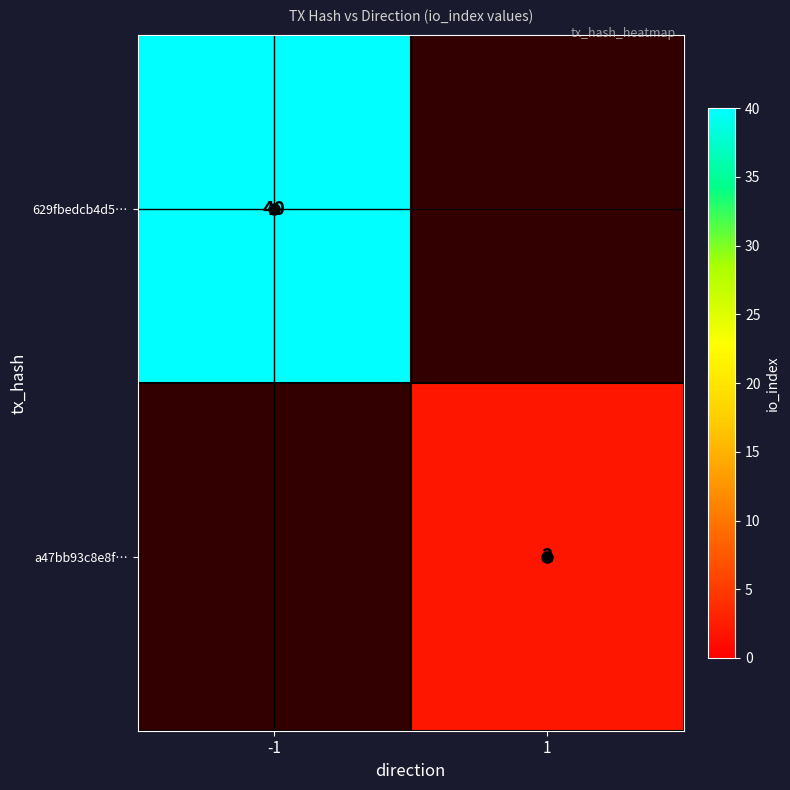

The value of 629fbedcb4d5… at -1 is 40. True or false?

True